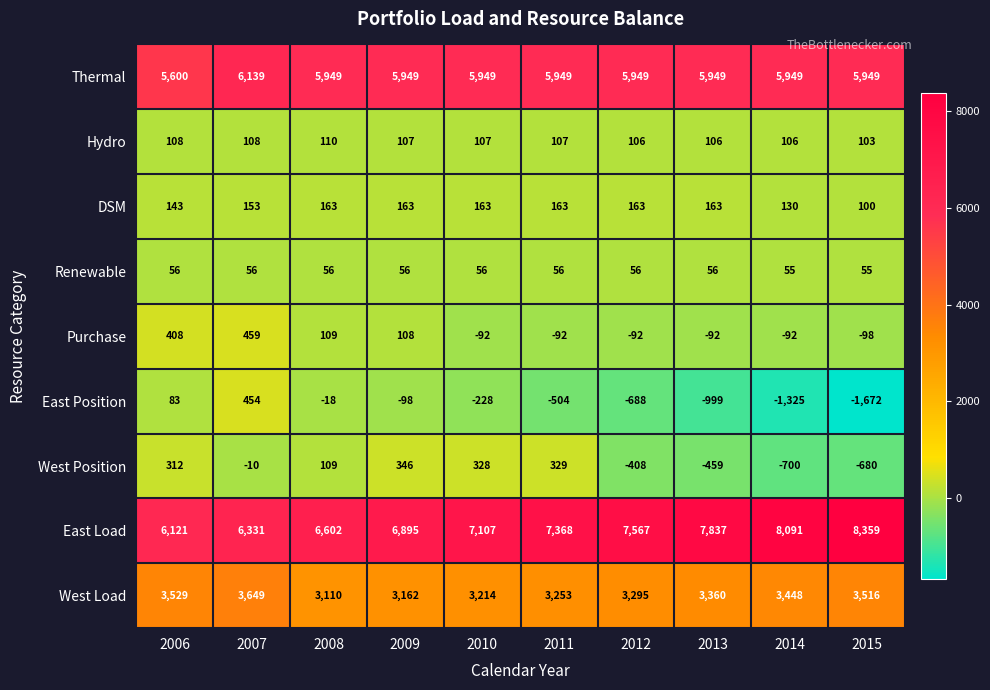

The value of West Position at 2009 is 346. True or false?

True